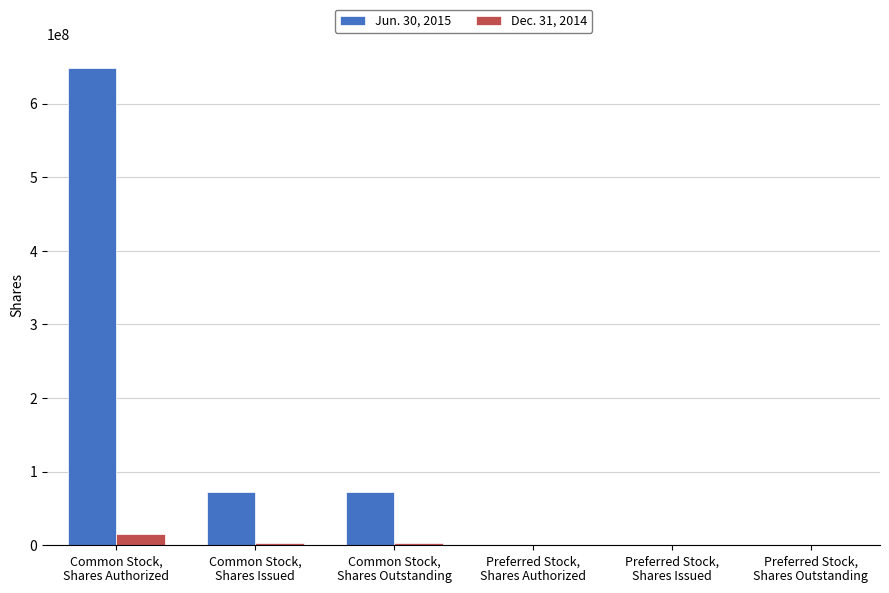

Which series has the largest total across all categories?

Jun. 30, 2015